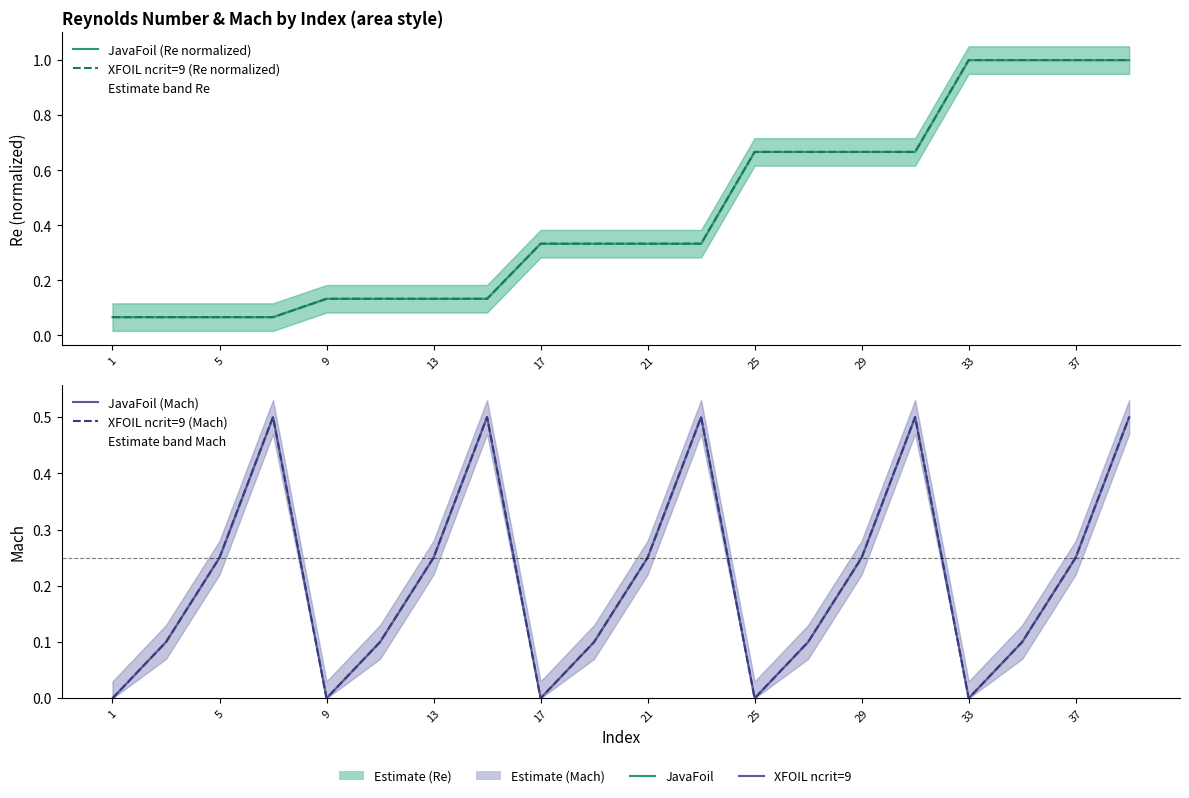

At how many categories does at least one series exceed 0?

20